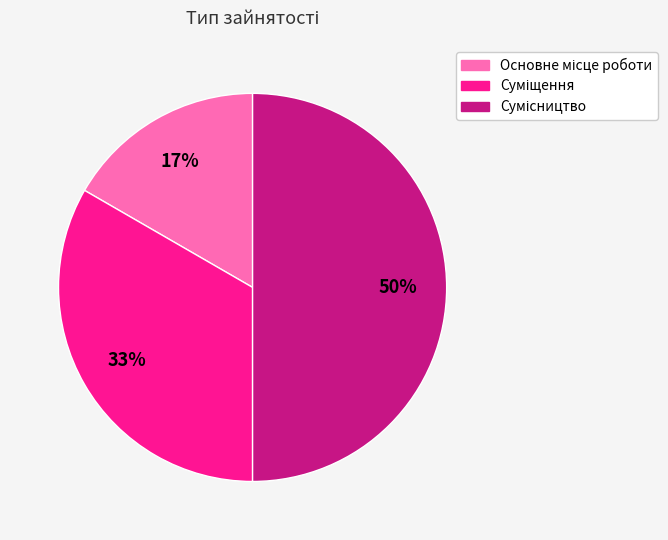

To the nearest percent, what is the difference between the largest and smallest slice percentages?

33%